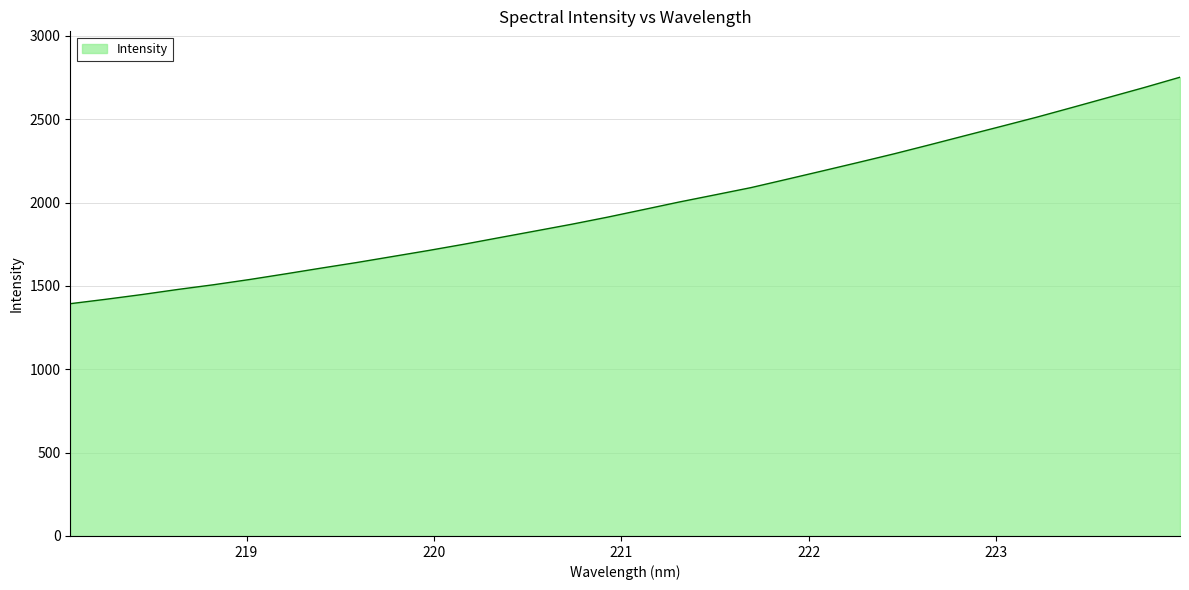

How many categories are shown in the chart?

32